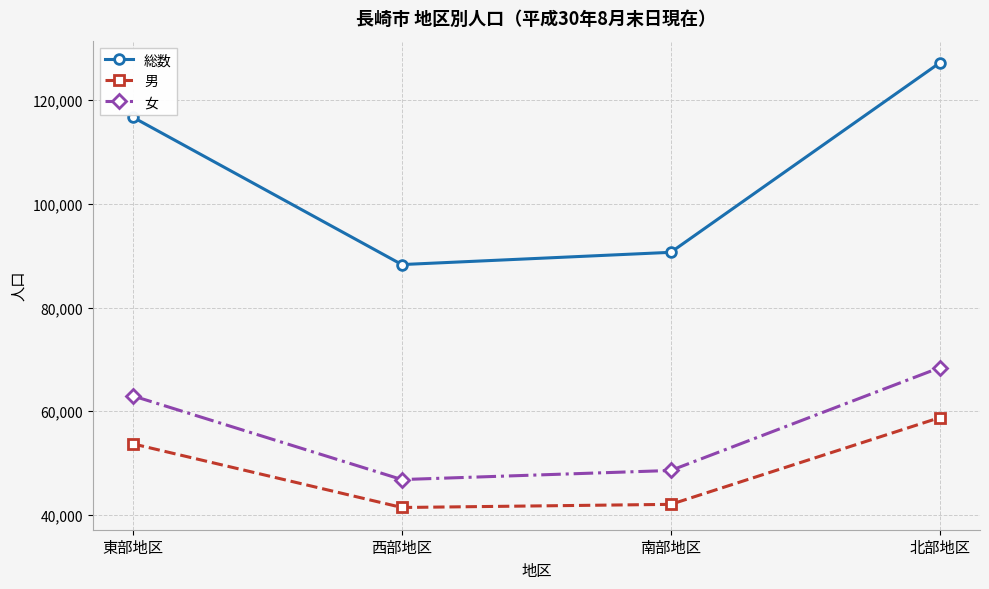

Is it true that 男 equals 10228 at 西部地区?

False